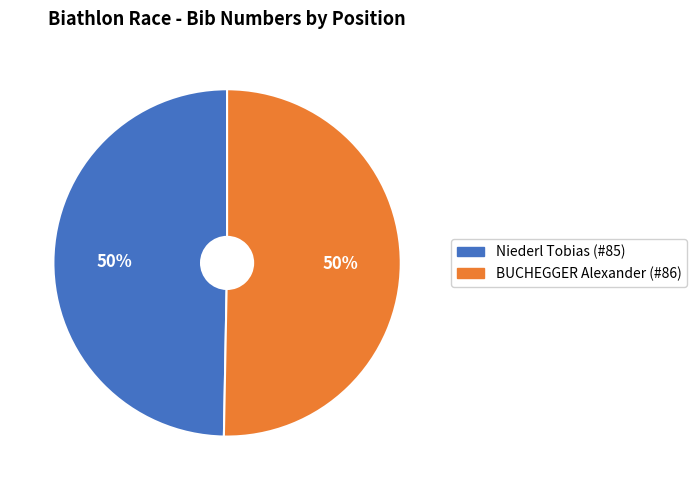

Count the number of slices in the pie.

2